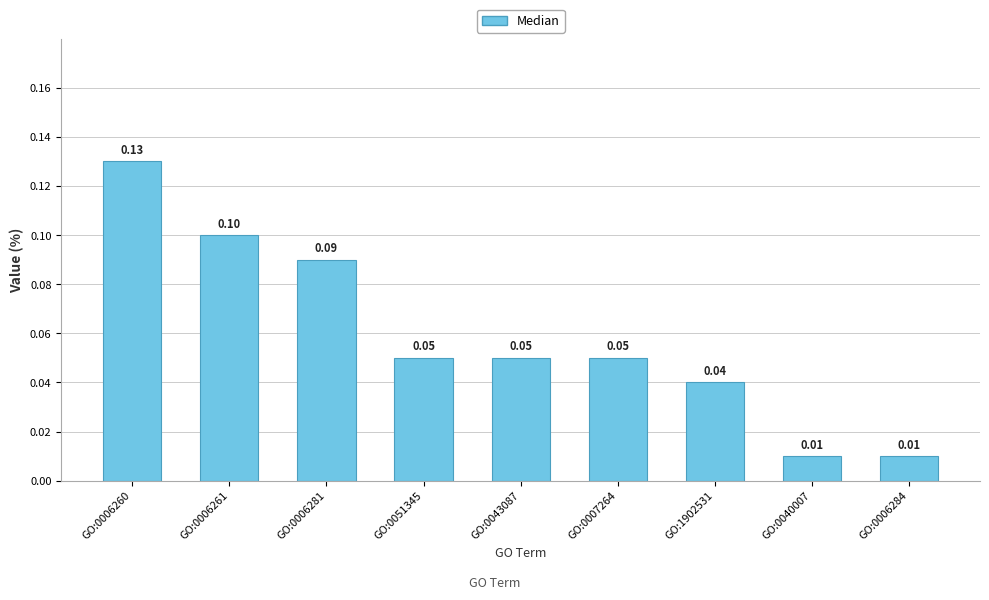

What is the sum of all values?

0.5